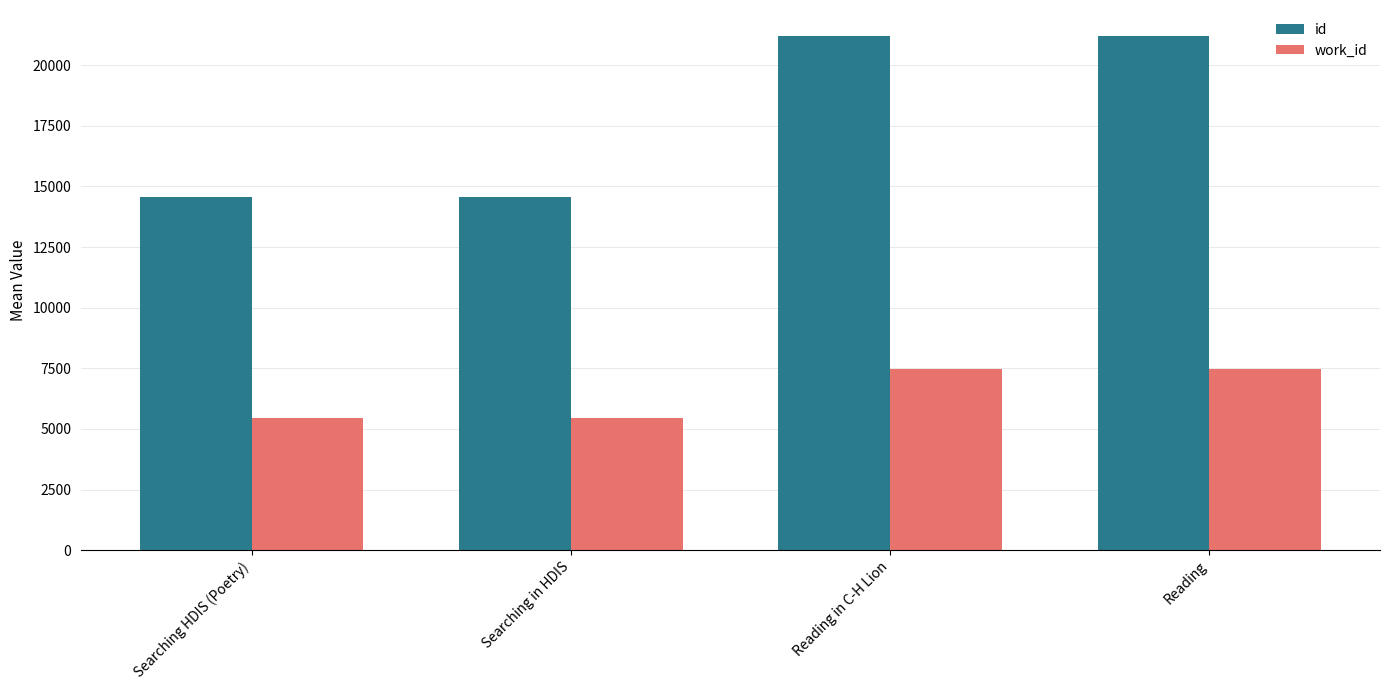

What is the greatest value displayed?

21215.0